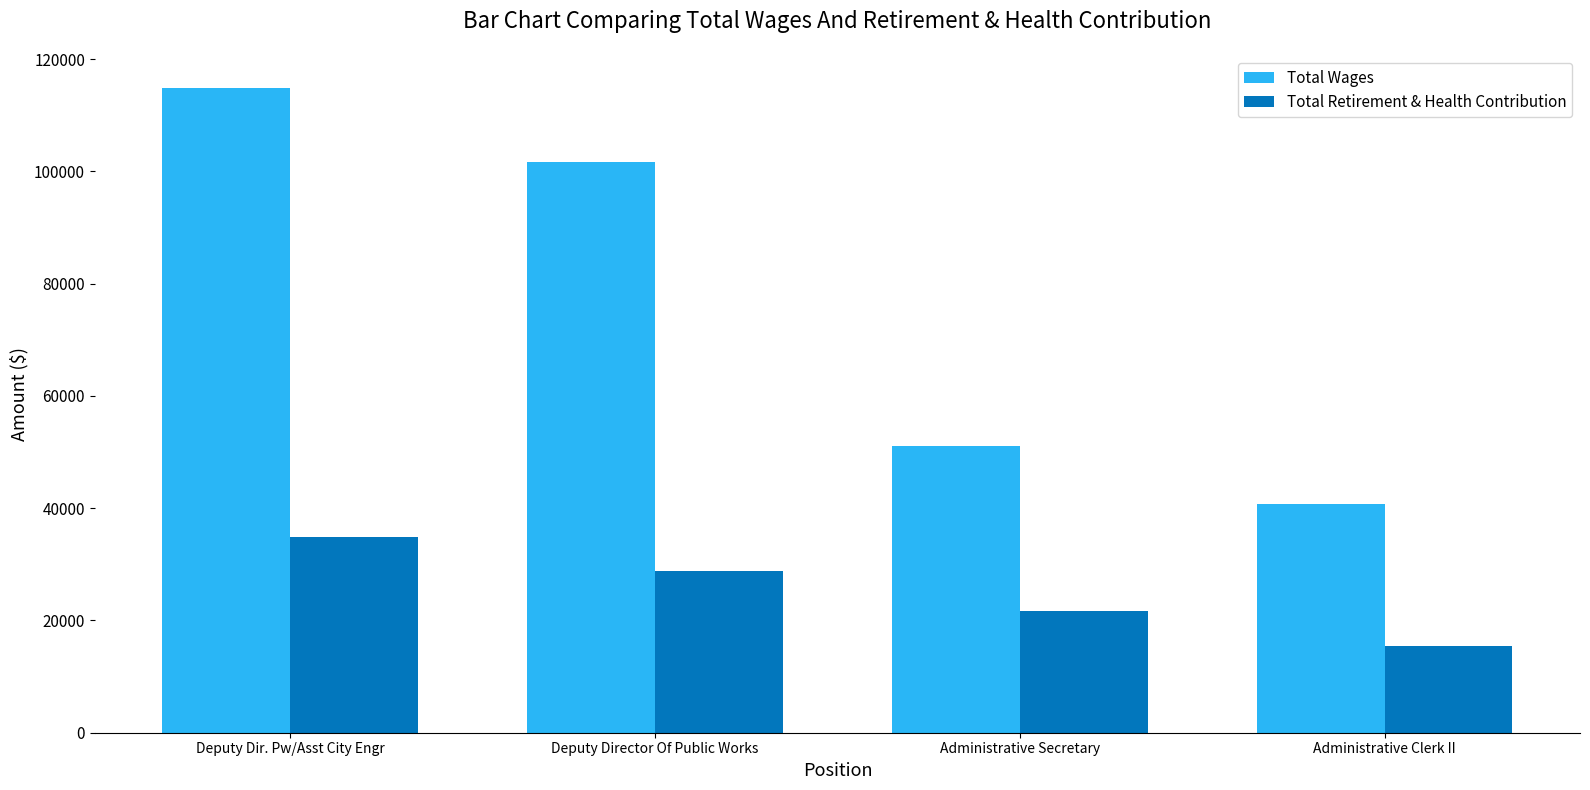

What is the spread (max minus min) of values at Administrative Secretary?

29405